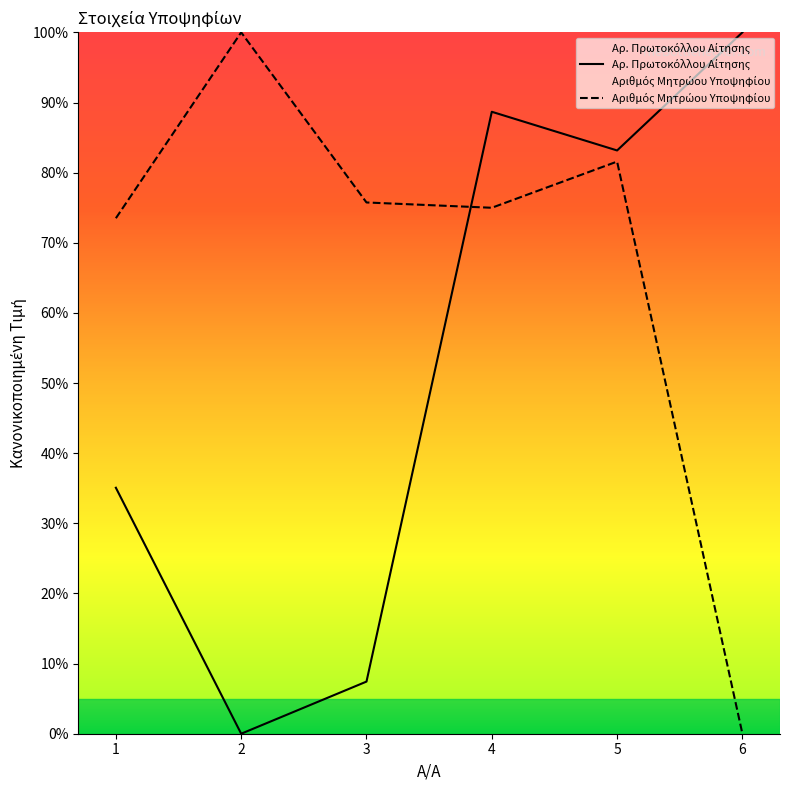

Which has a higher value, 3 or 2?

3